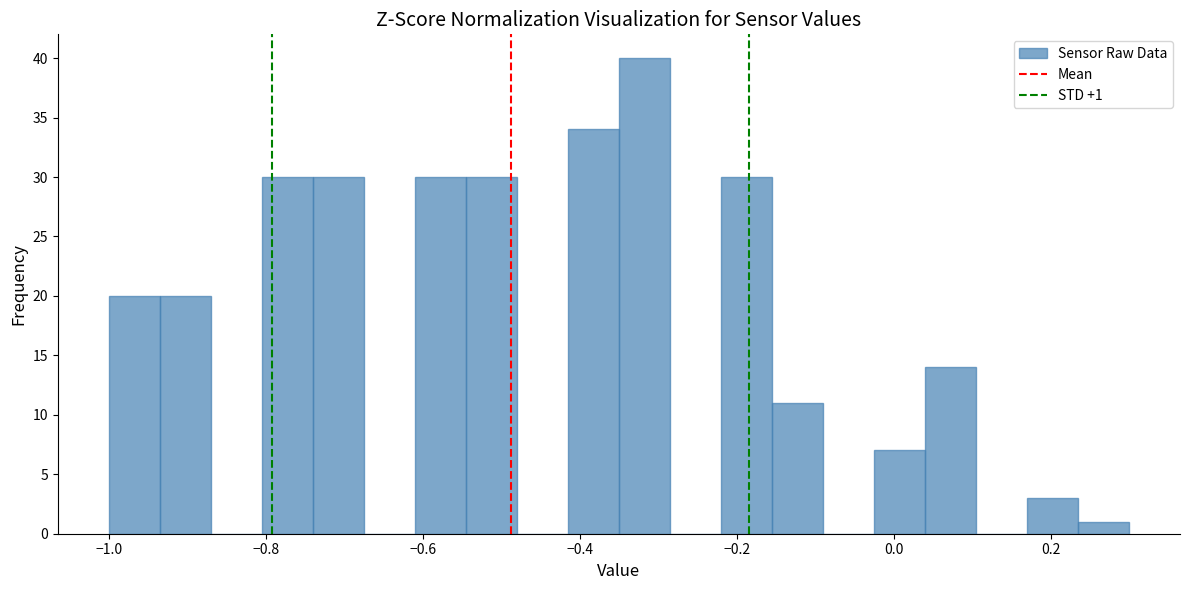

Around what value on the x-axis is the tallest bar? Give the approximate position of its centre, as read against the axis.

-0.32